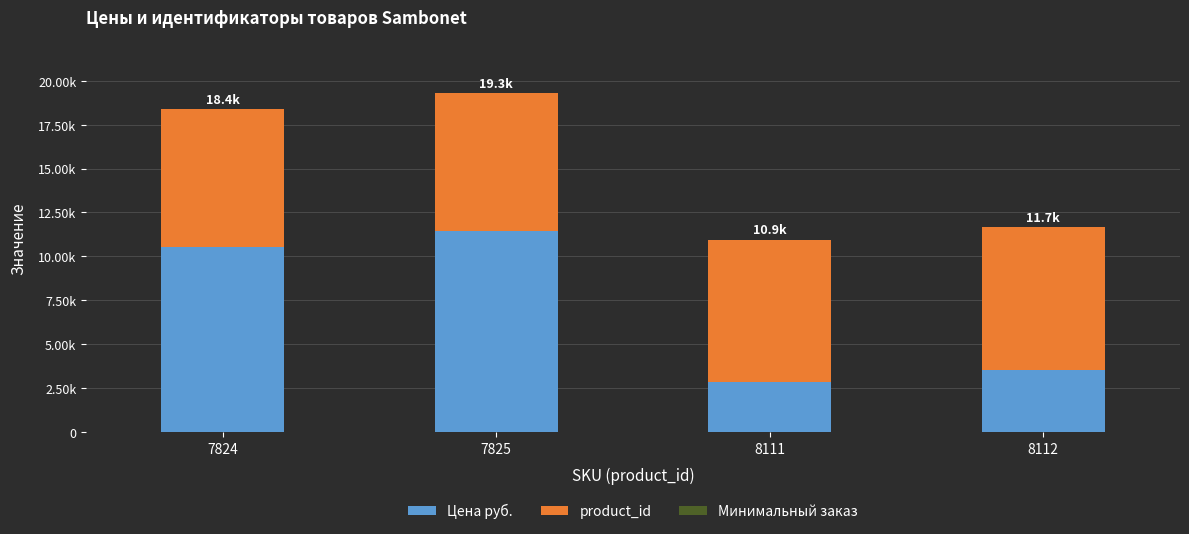

How many distinct data groups are displayed?

3